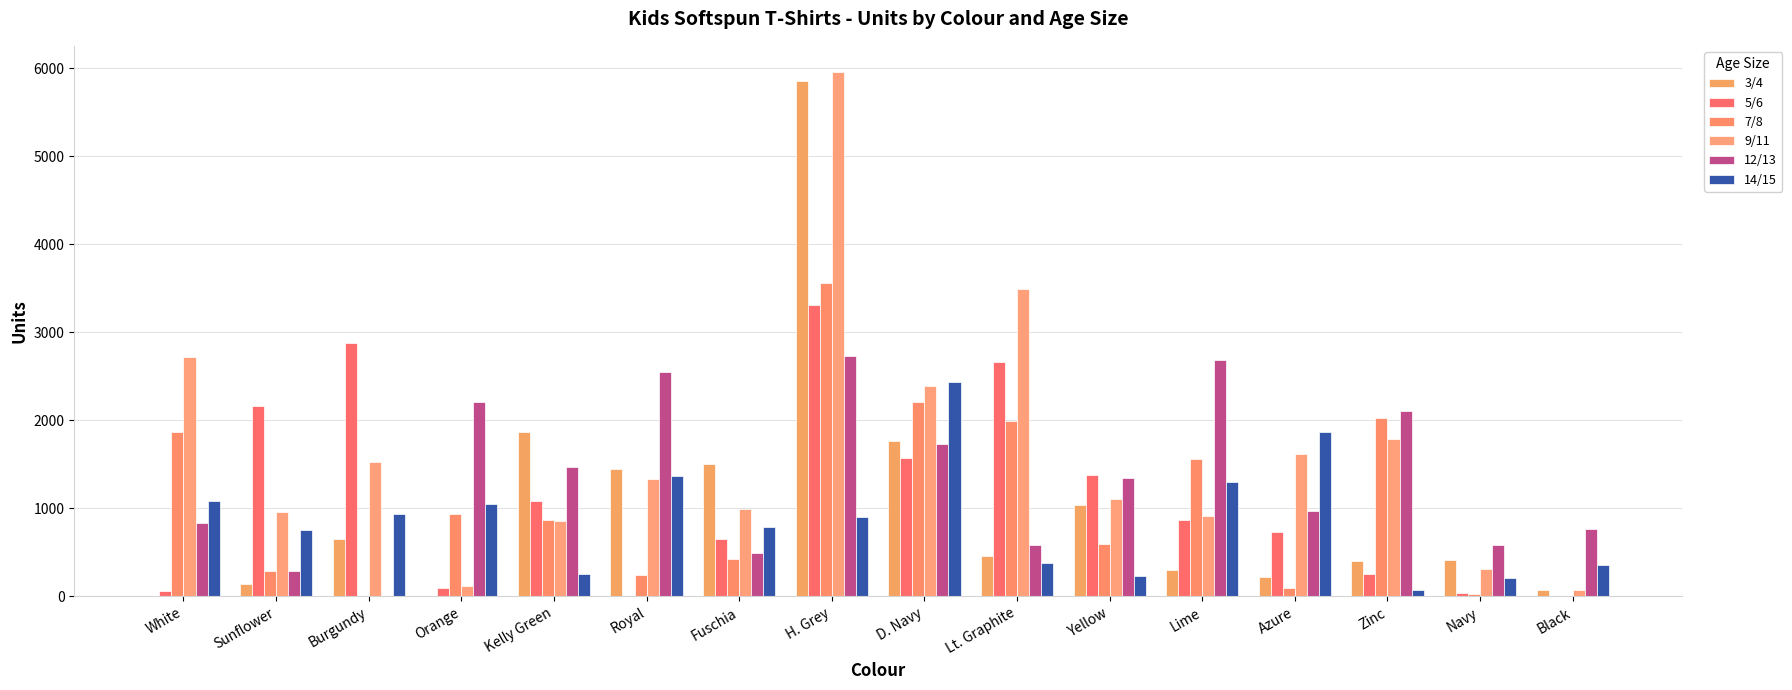

How many groups of bars are there?

16